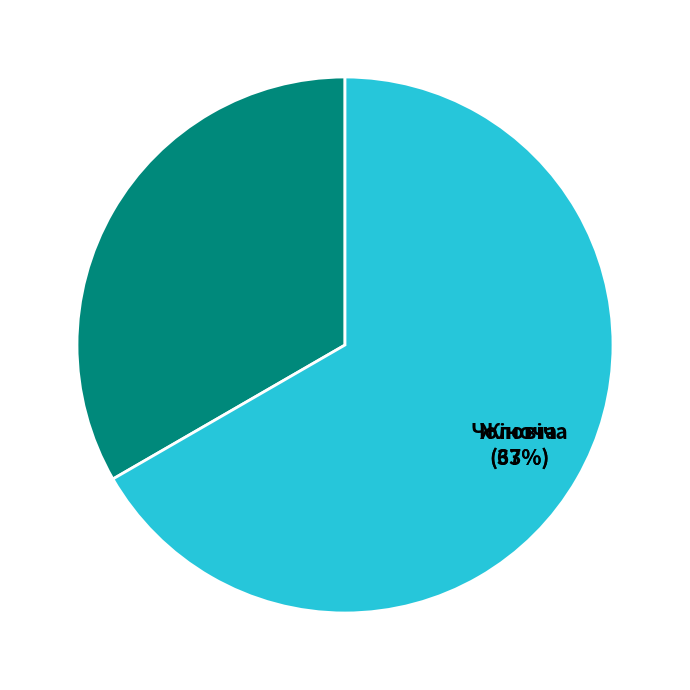

What is the largest slice in the pie chart?

Жіноча